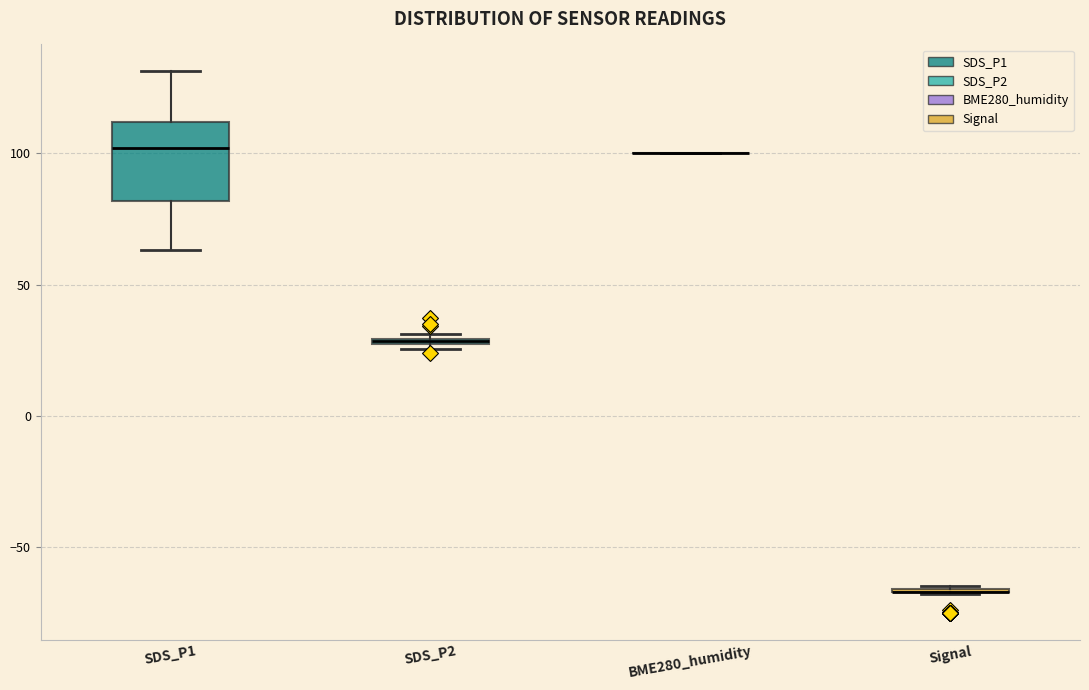

Where is the upper edge of the box for SDS_P2 on the y-axis? The values are not printed on the chart, so give them approximately, as read against the axis.

30